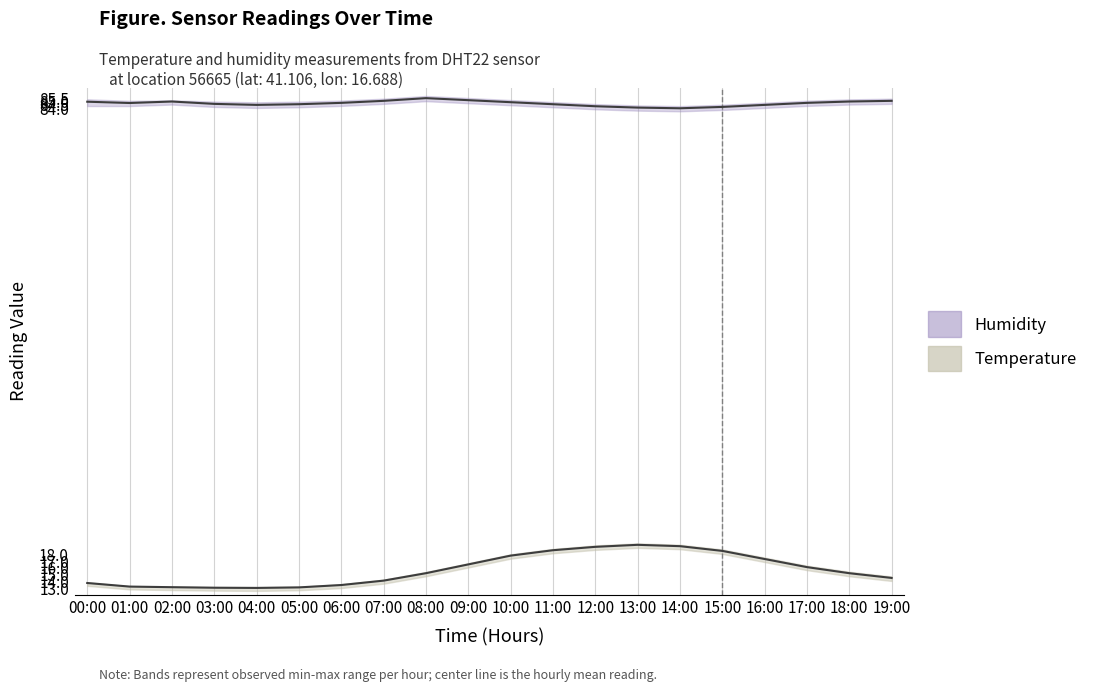

At which category does temperature_upper reach its first local valley?

04:00